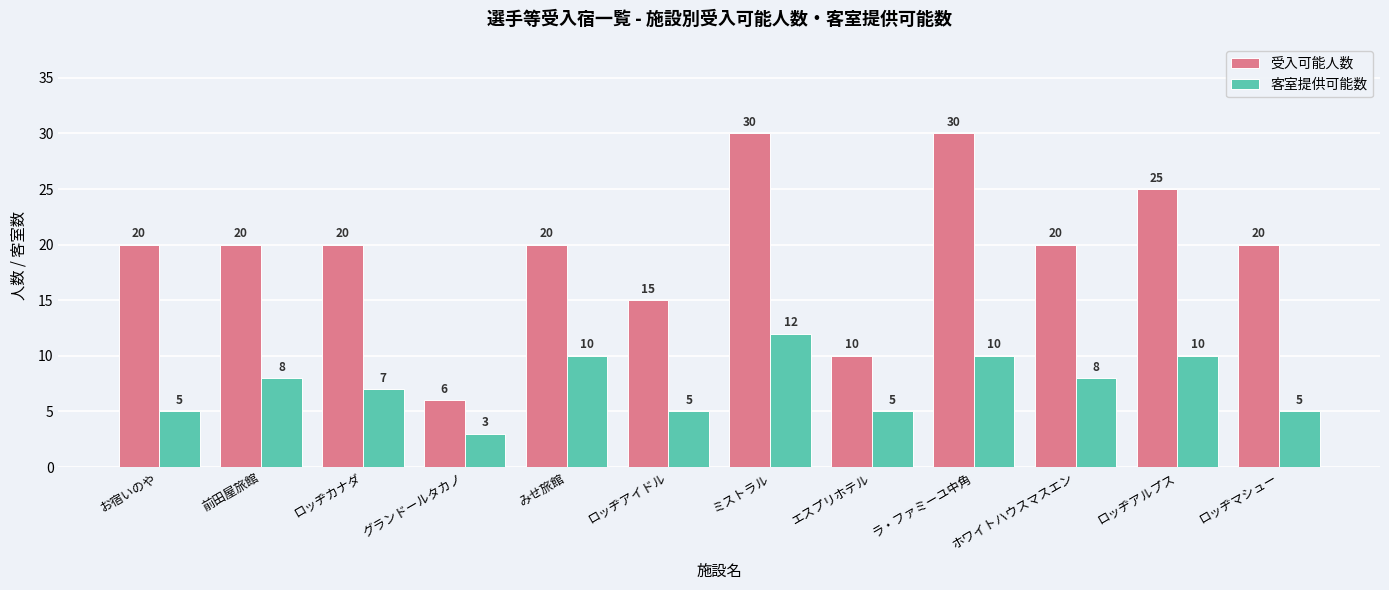

Read the 客室提供可能数 value at ロッヂアルプス.

10